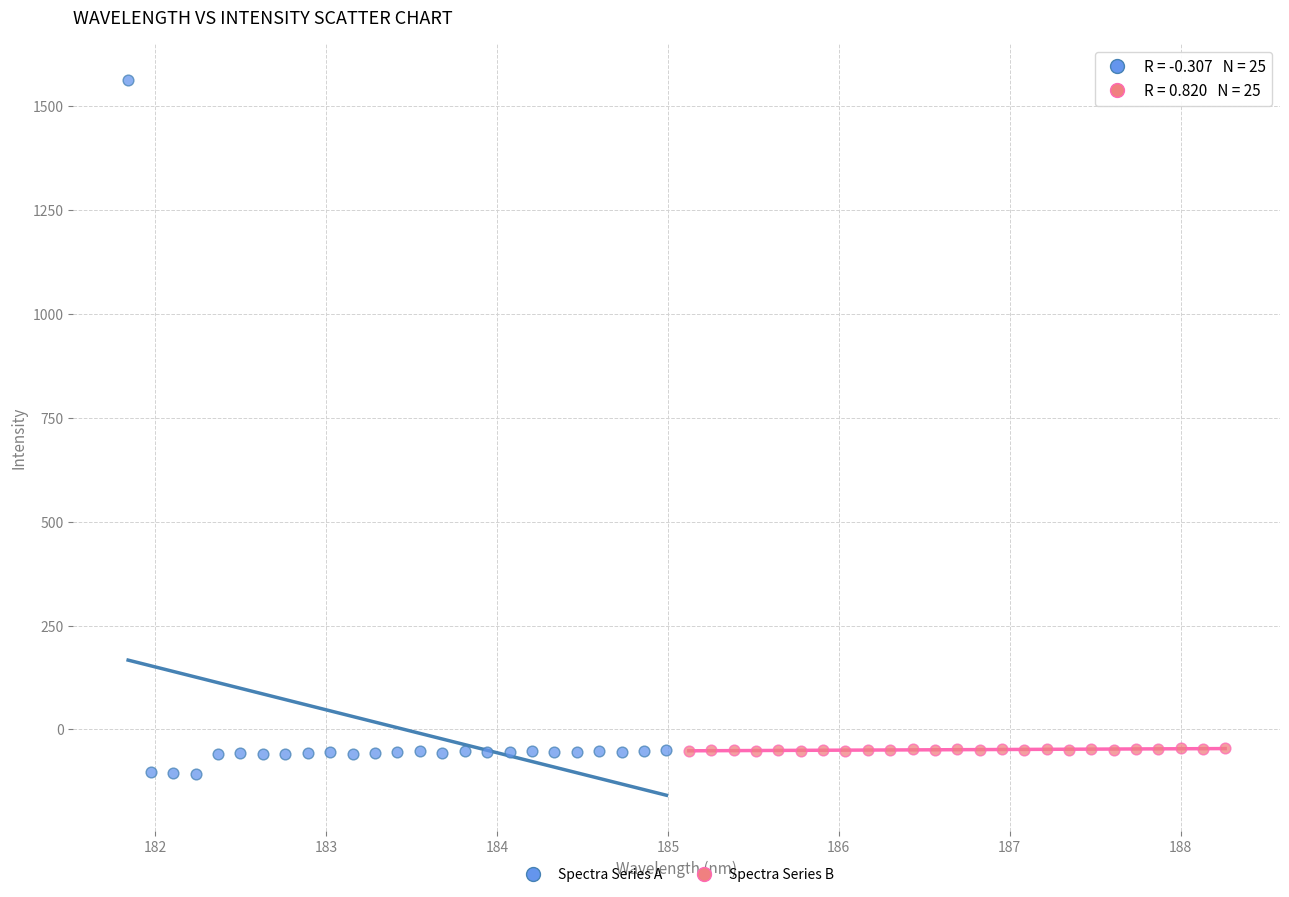

Which series contains the highest Y value?

Spectra Series A